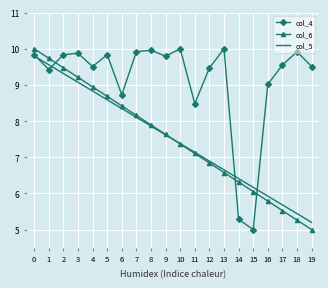

Rank the series at 14 from lowest to highest value.

col_4, col_6, col_5